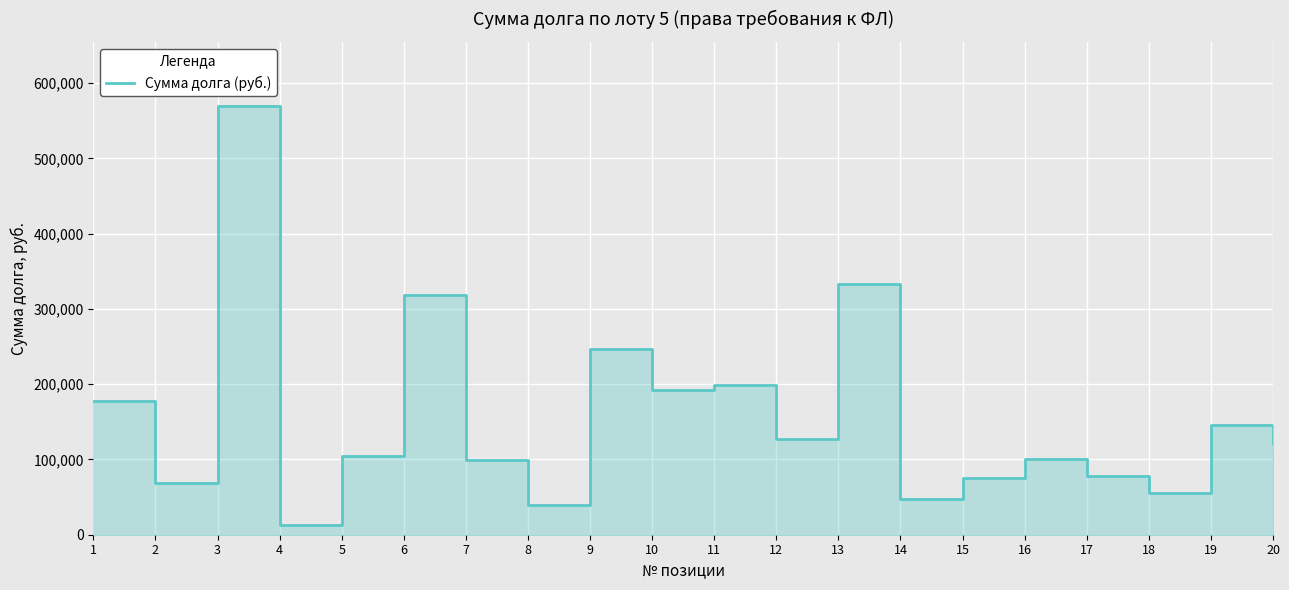

What is the greatest value displayed?

569503.3